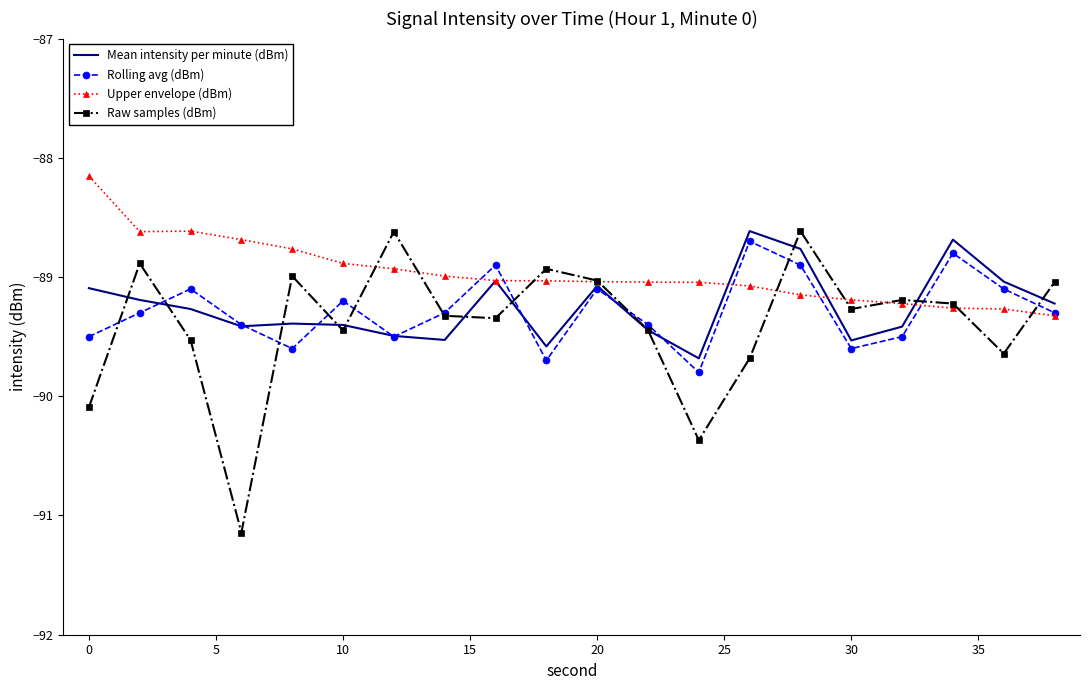

What is the smallest value displayed?

-91.1